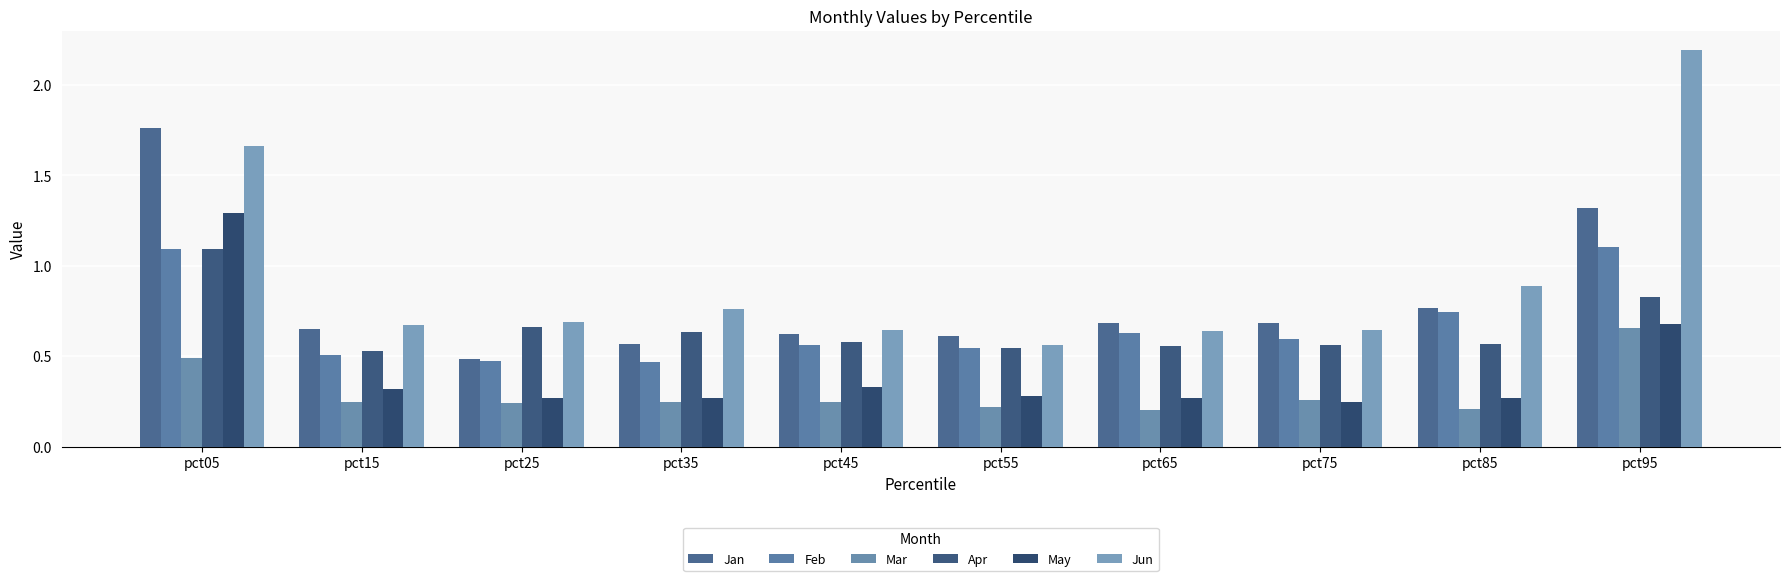

At which category does the chart reach its peak across all series?

pct95